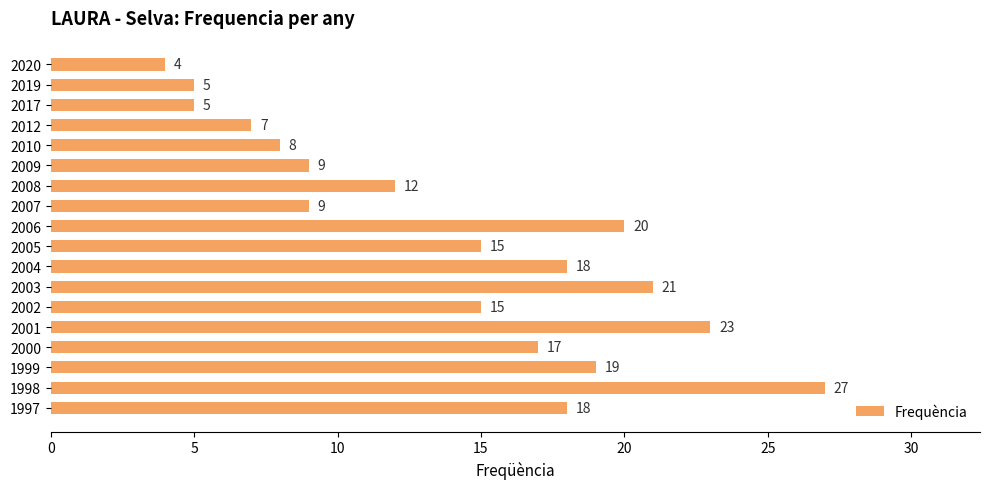

What is the difference between the second highest and second lowest values?

18